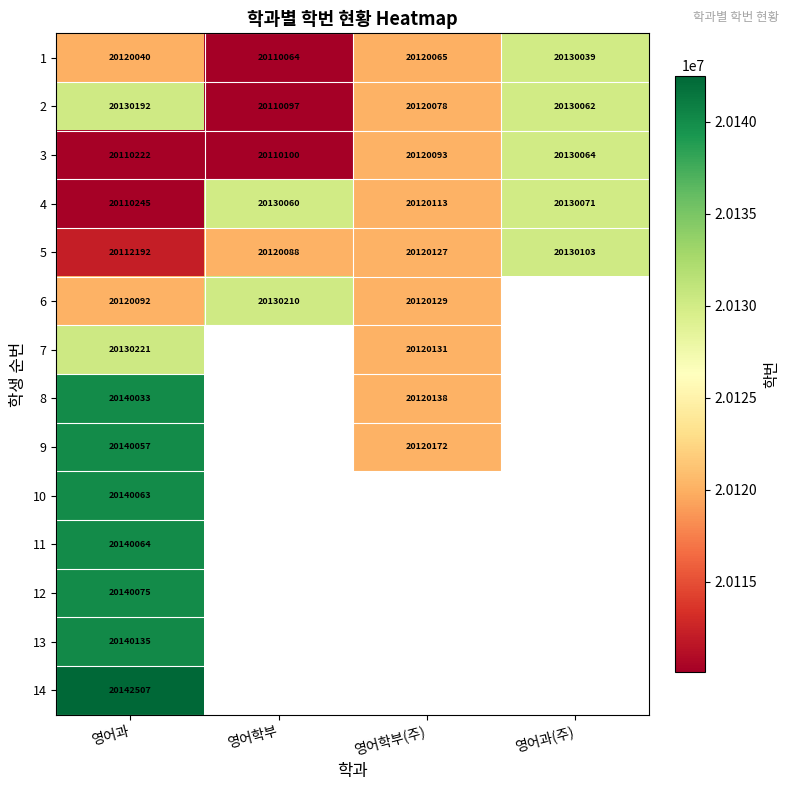

What is the minimum value shown in the chart?

20110064.0